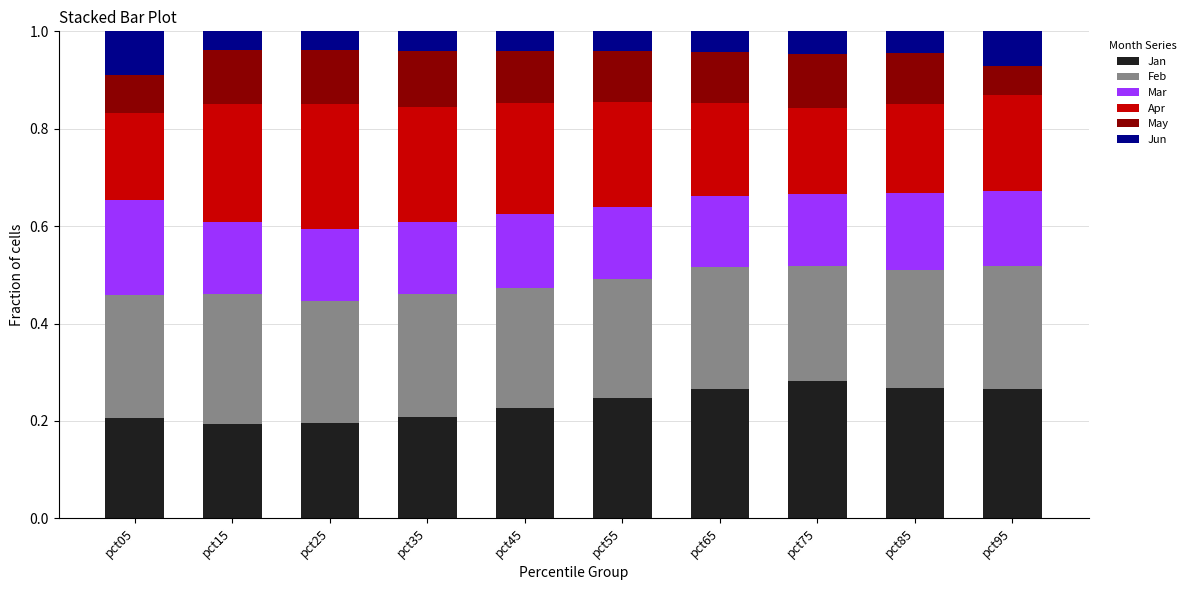

The Jan series shows 0.4 at pct75. True or false?

False